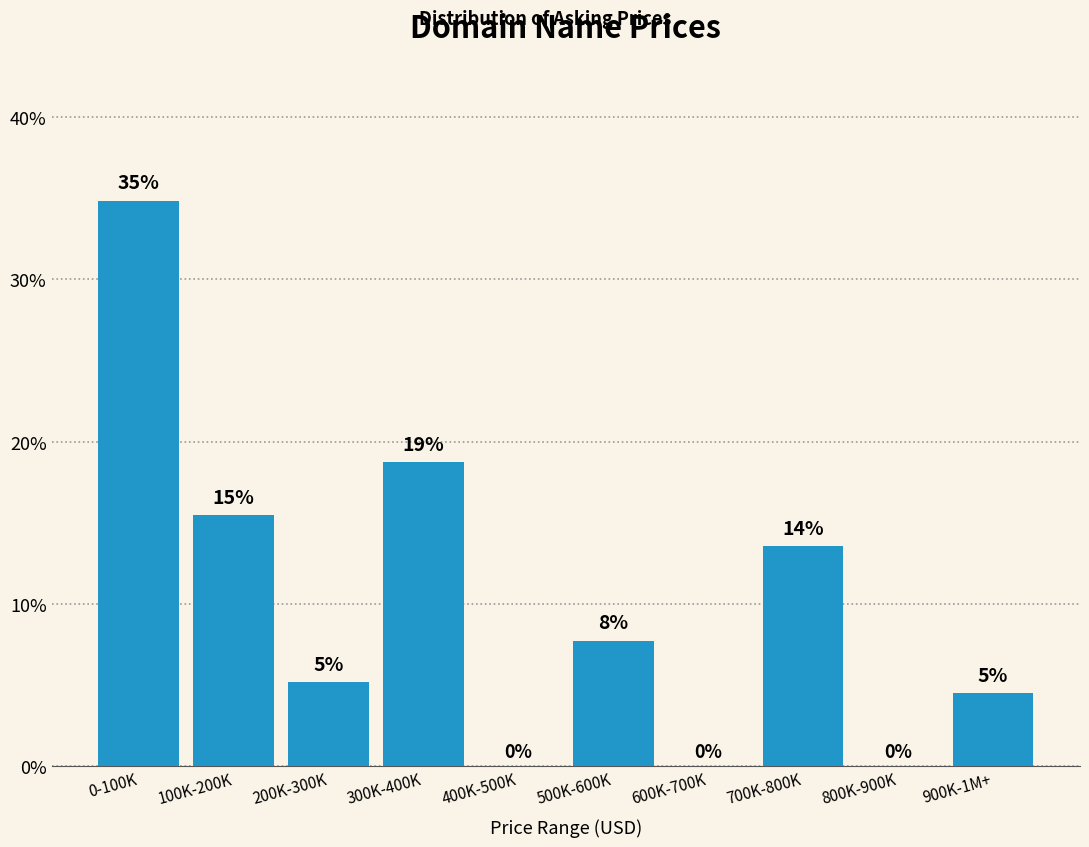

Are the bars horizontal?

No